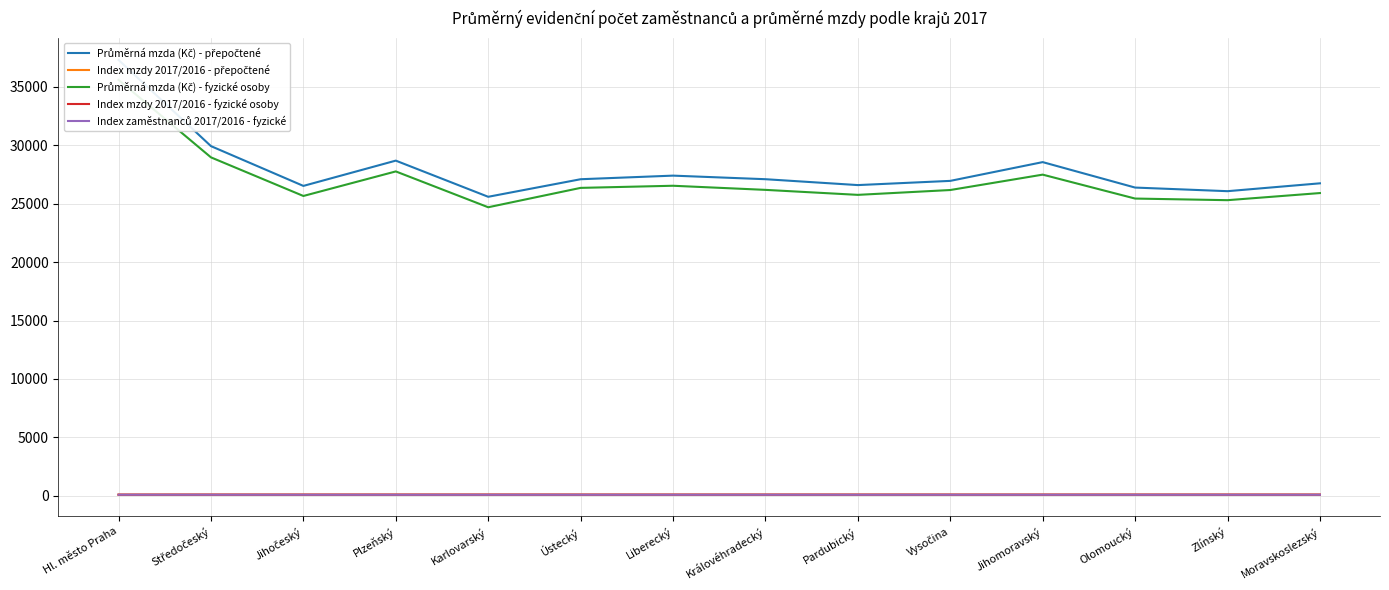

Rank the series by their maximum value, from lowest to highest.

Index zaměstnanců 2017/2016 - fyzické, Index mzdy 2017/2016 - fyzické osoby, Index mzdy 2017/2016 - přepočtené, Průměrná mzda (Kč) - fyzické osoby, Průměrná mzda (Kč) - přepočtené